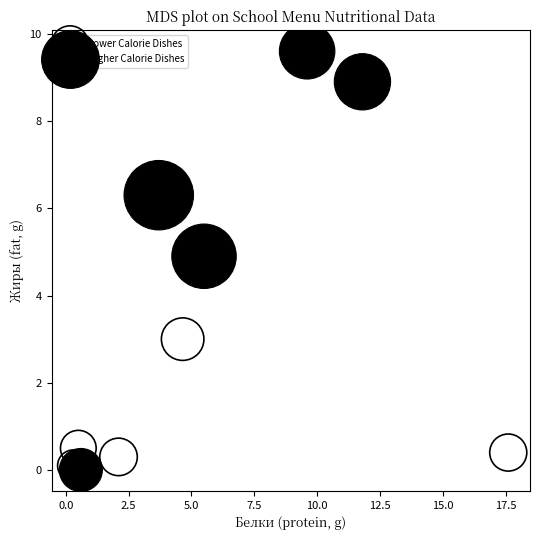

Which series has the widest spread of Y values?

Higher Calorie Dishes